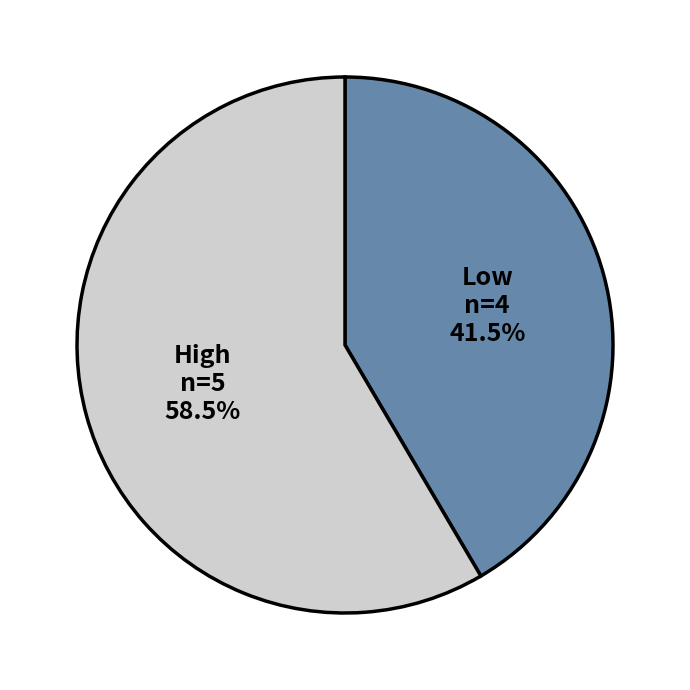

Count the number of slices in the pie.

2